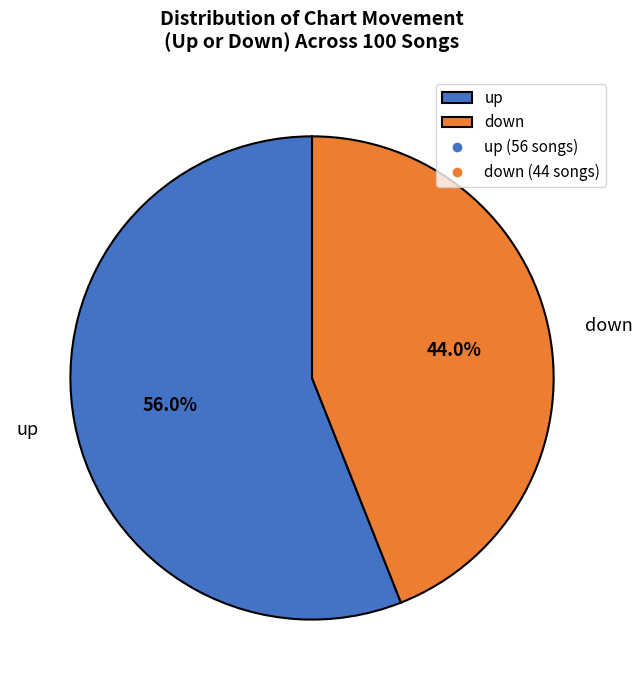

What percentage is the down slice, to the nearest percent?

44%